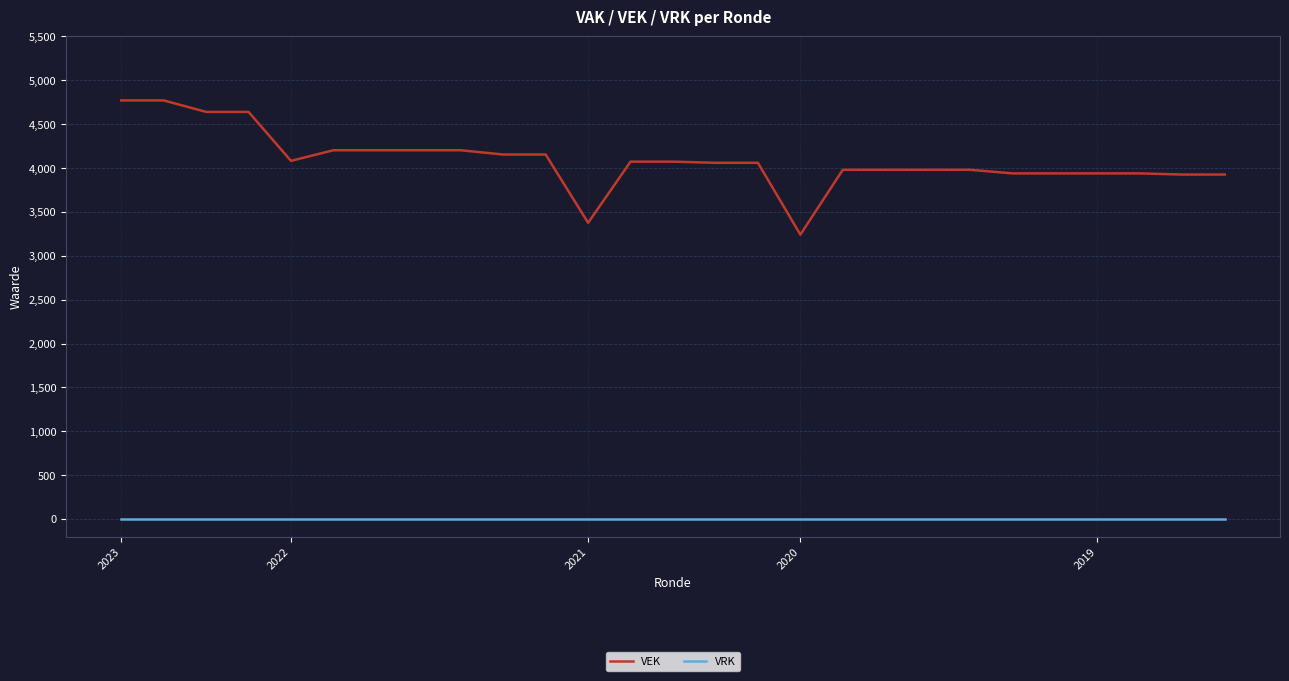

What is the highest value of the VEK series?

4771